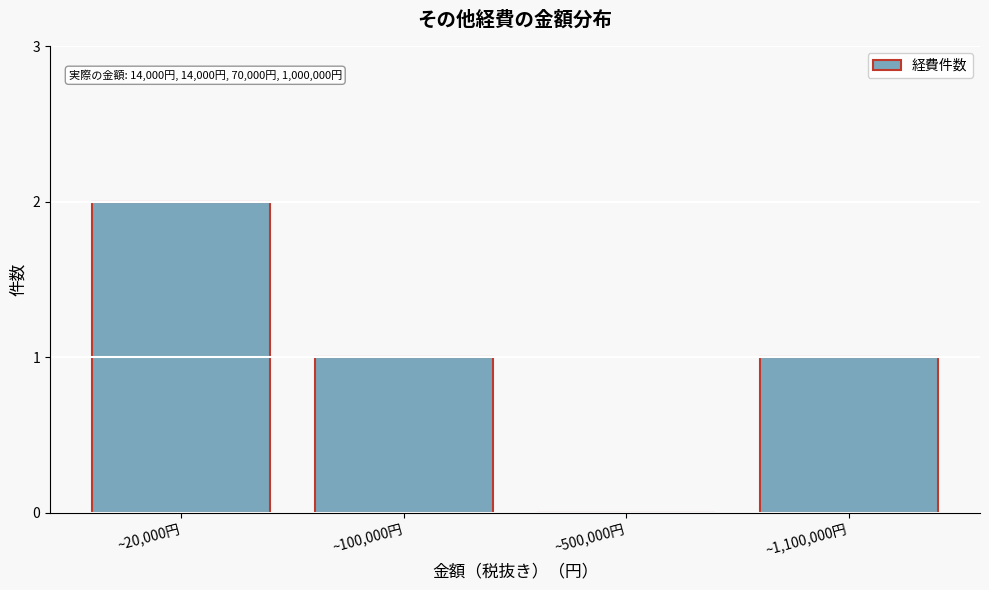

Reading left to right, extract all data points from this chart.

~20,000円=2	~100,000円=1	~500,000円=0	~1,100,000円=1